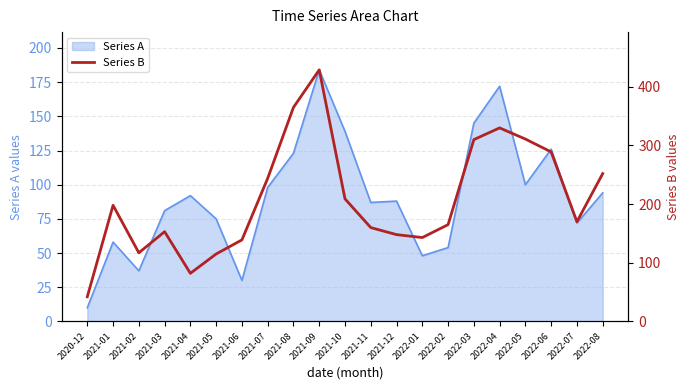

What value does the data have at 2020-12?

42